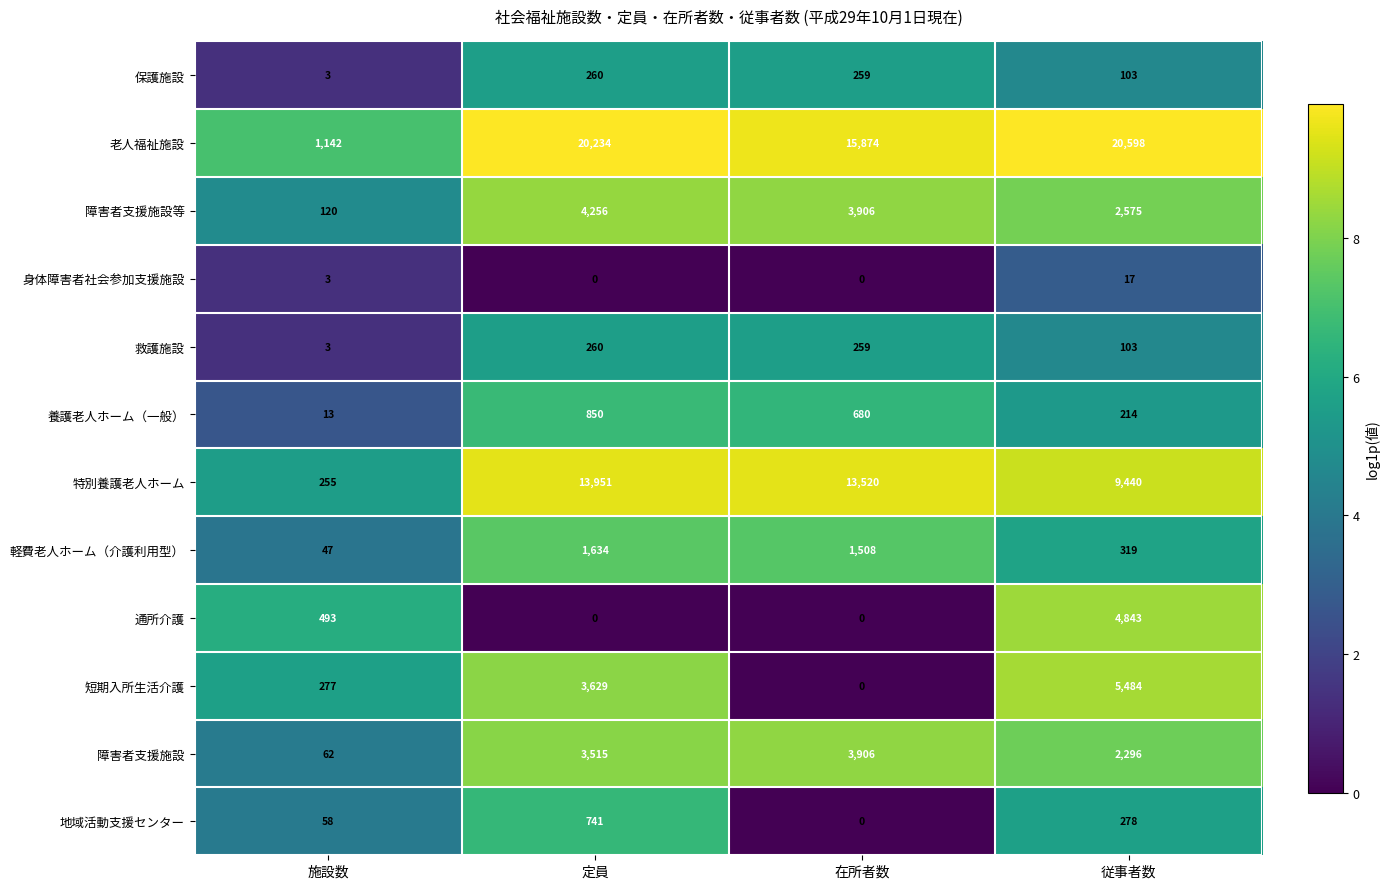

Where does the 障害者支援施設等 series first go above 3906?

定員